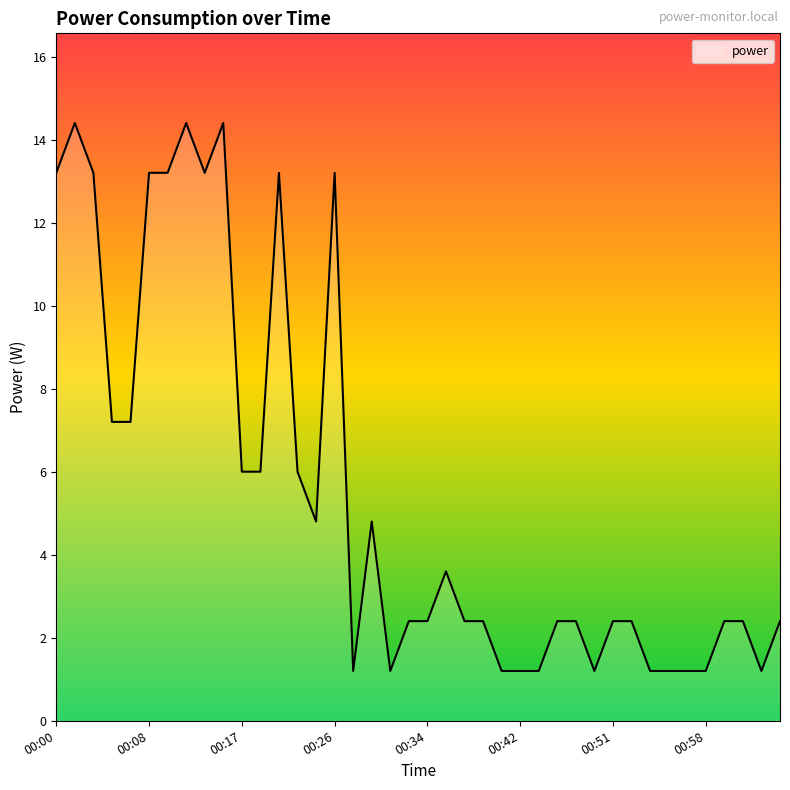

What is the difference between the second highest and second lowest values?

13.2